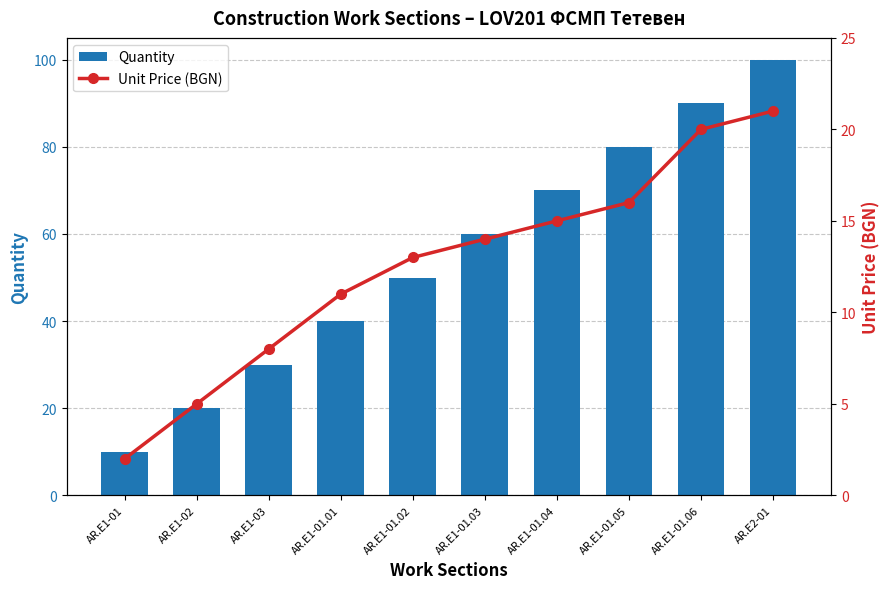

Reading right to left, what are all the values shown in this chart?

Energy Savings: AR.E2-01=100	AR.E1-01.06=90	AR.E1-01.05=80	AR.E1-01.04=70	AR.E1-01.03=60	AR.E1-01.02=50	AR.E1-01.01=40	AR.E1-03=30	AR.E1-02=20	AR.E1-01=10
Unit Price (BGN): AR.E2-01=21	AR.E1-01.06=20	AR.E1-01.05=16	AR.E1-01.04=15	AR.E1-01.03=14	AR.E1-01.02=13	AR.E1-01.01=11	AR.E1-03=8	AR.E1-02=5	AR.E1-01=2